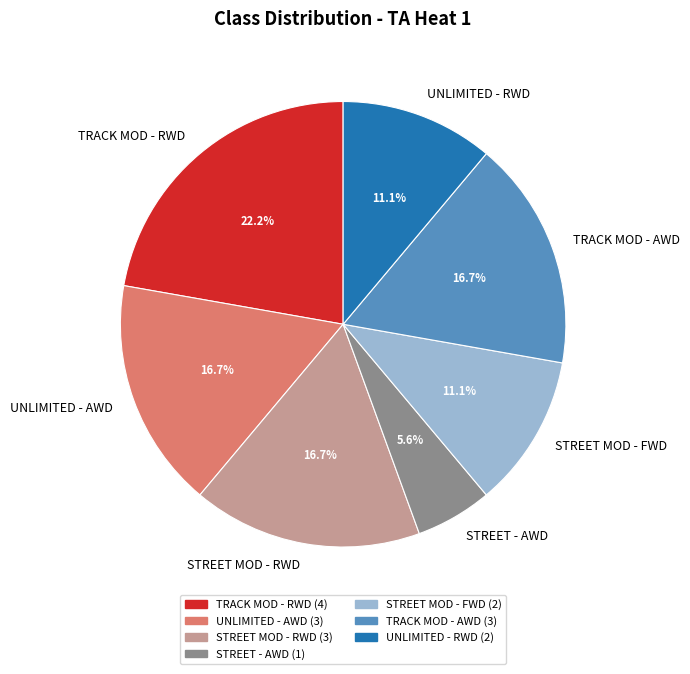

Which has a higher value, UNLIMITED - RWD or TRACK MOD - RWD?

TRACK MOD - RWD